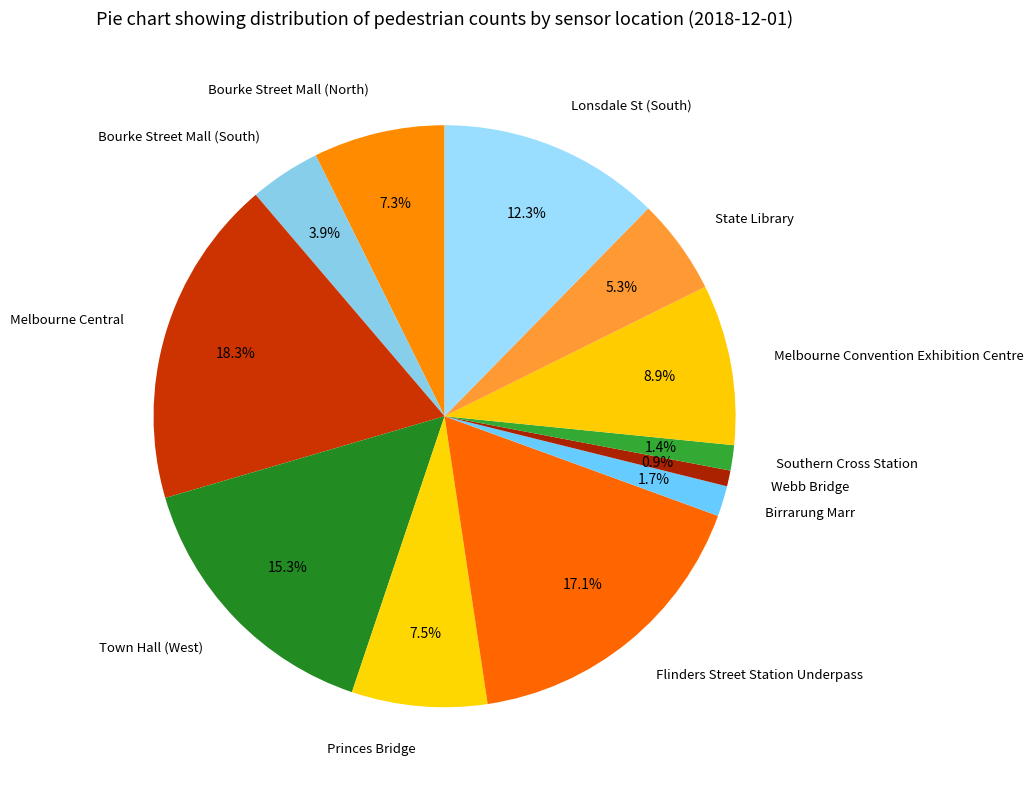

What portion of the pie excludes Webb Bridge?

99.1%